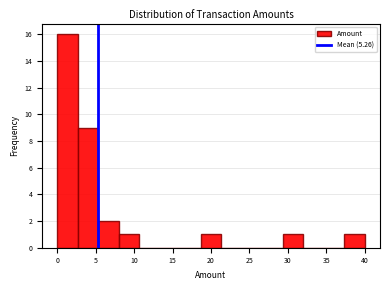

Reading left to right, list every bar in this chart as the range it spans on the x-axis followed by its height. Neither the bar edges nor the heights are printed on the chart, so give them approximately, as read against the axes.

0.0 to 2.5: 16
2.5 to 5.5: 9
5.5 to 8.0: 2
8.0 to 10.5: 1
10.5 to 13.5: 0
13.5 to 16.0: 0
16.0 to 18.5: 0
18.5 to 21.5: 1
21.5 to 24.0: 0
24.0 to 26.5: 0
26.5 to 29.5: 0
29.5 to 32.0: 1
32.0 to 34.5: 0
34.5 to 37.5: 0
37.5 to 40.0: 1